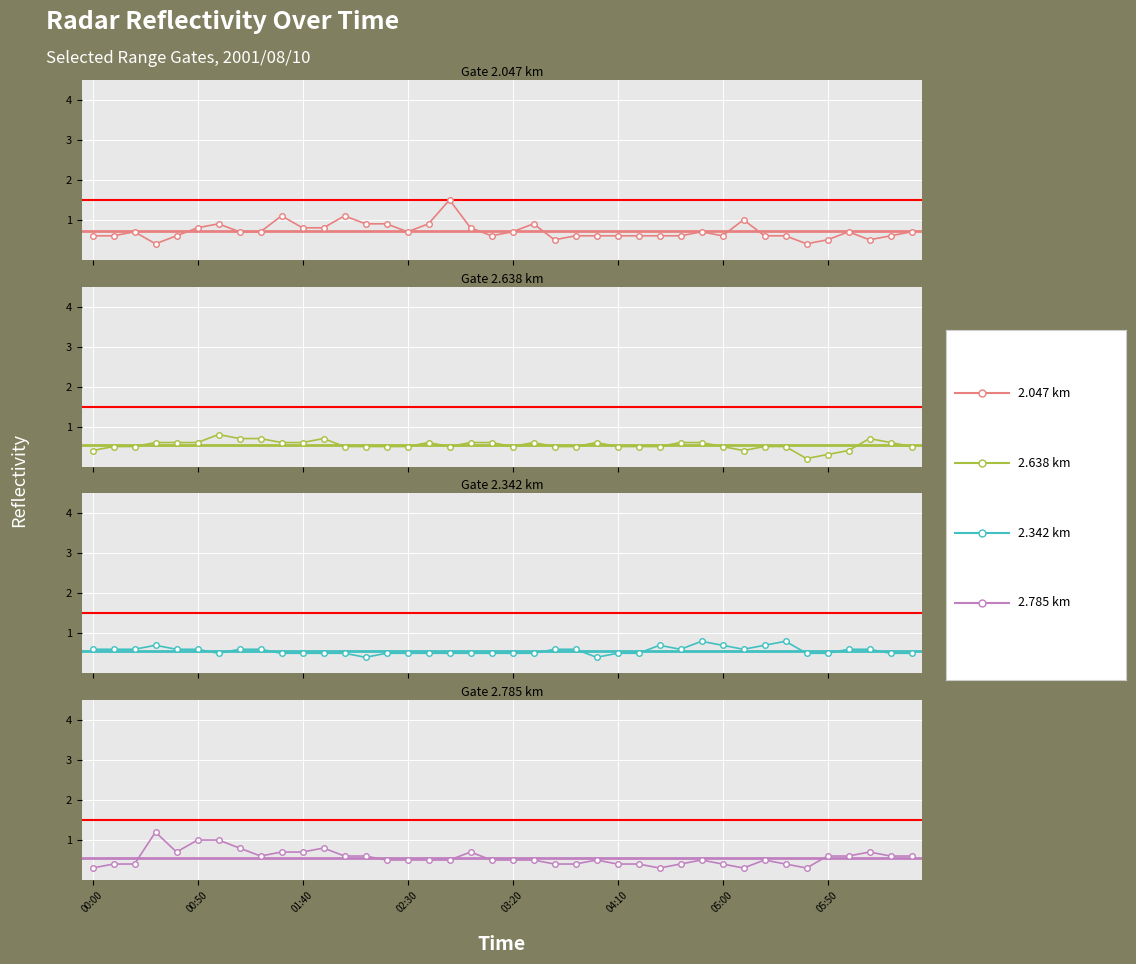

What is the difference between the maximum and minimum values in the 2.342 series?

0.4